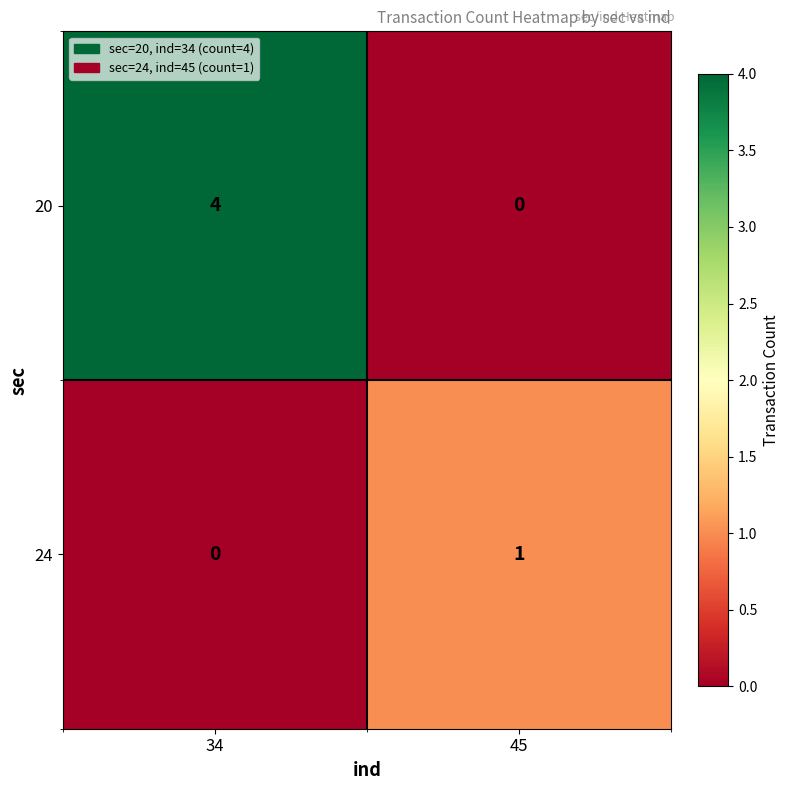

How many positive values does the 20 series have?

1